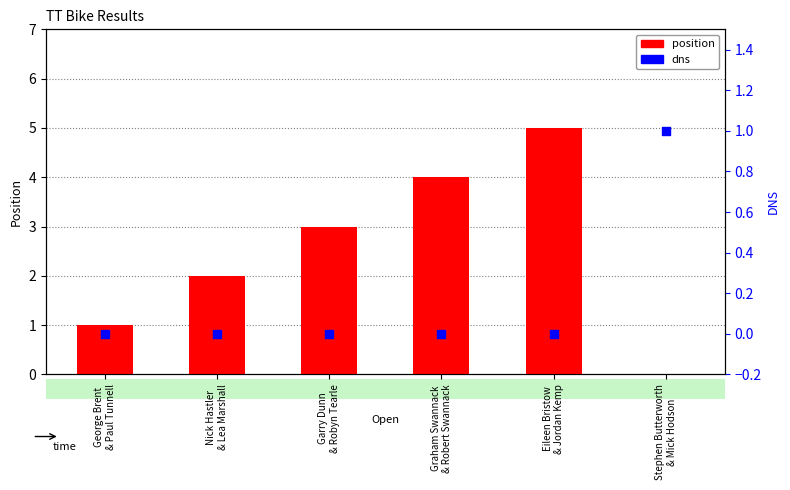

Which series reaches the maximum Y coordinate?

position